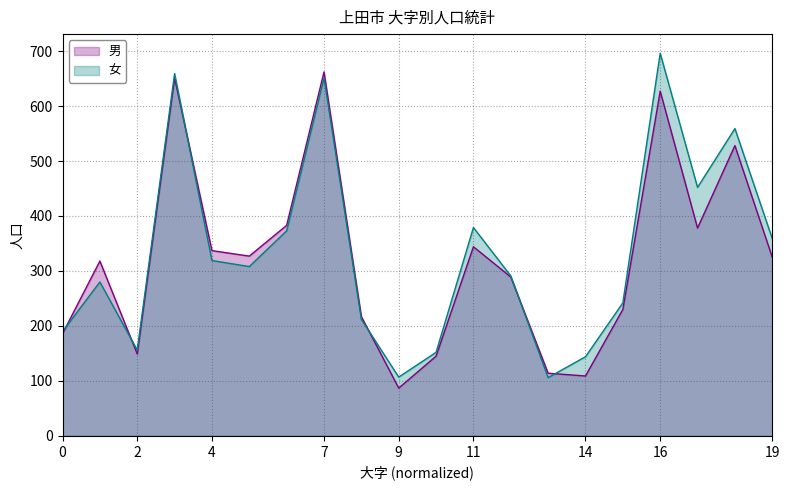

Which series has the widest spread of values?

女